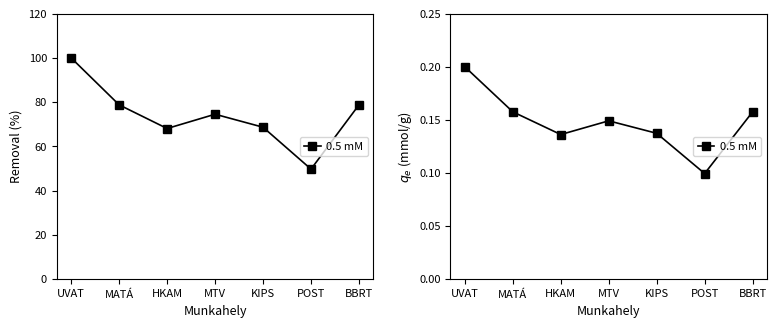

How many points are lower than both their immediate neighbors (excluding endpoints)?

2